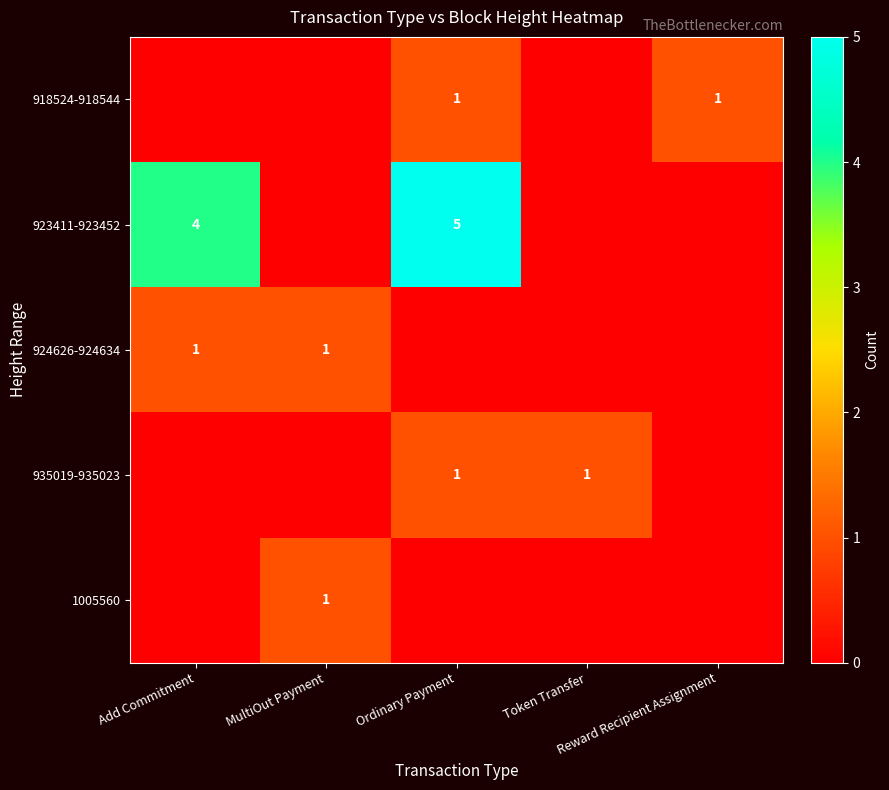

What is the greatest value displayed?

5